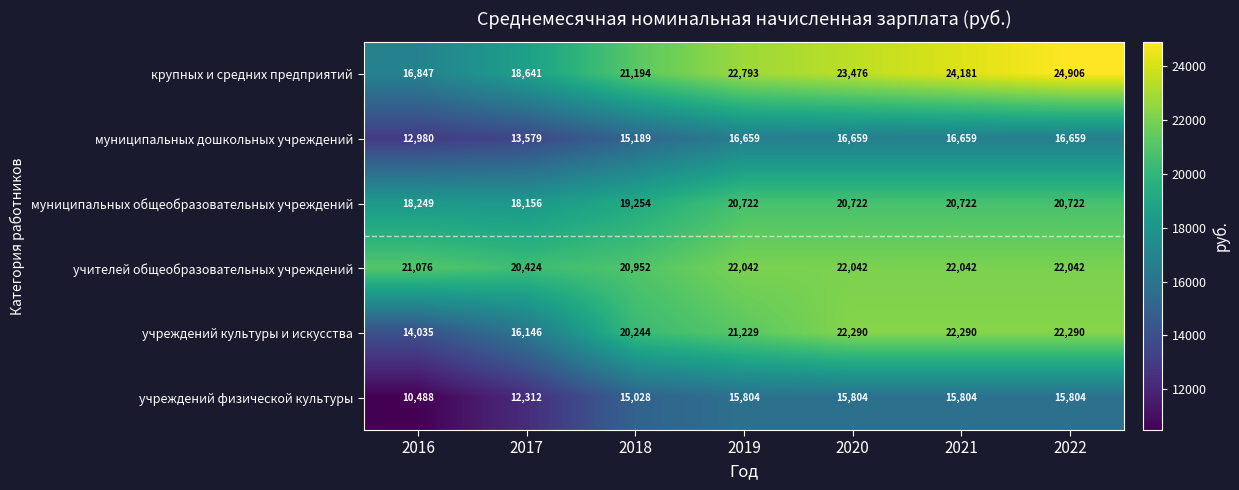

At how many categories does at least one series exceed 18250?

7